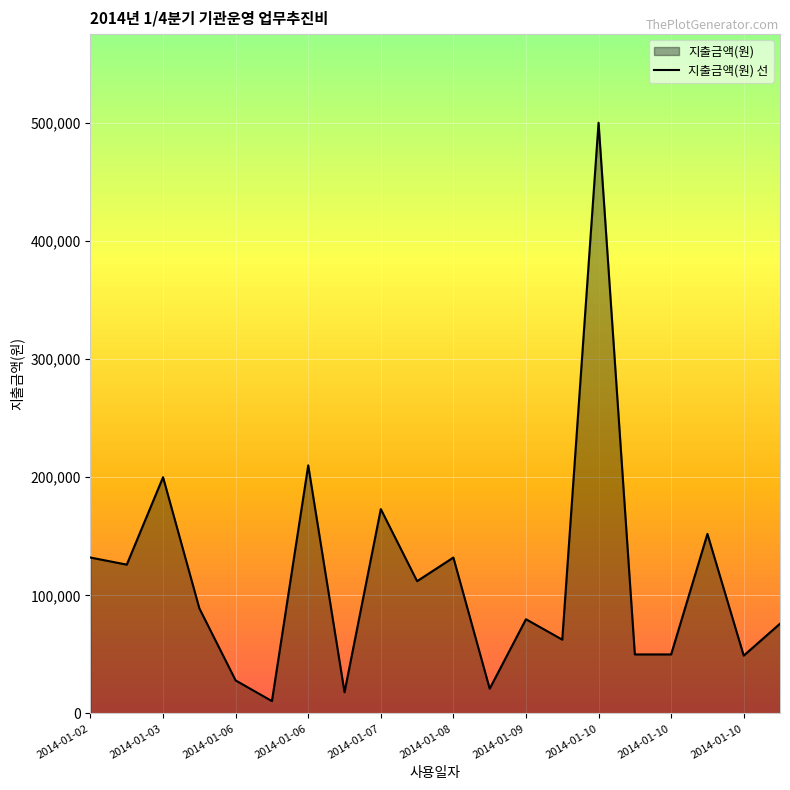

Which category has the highest value across all series?

2014-01-10